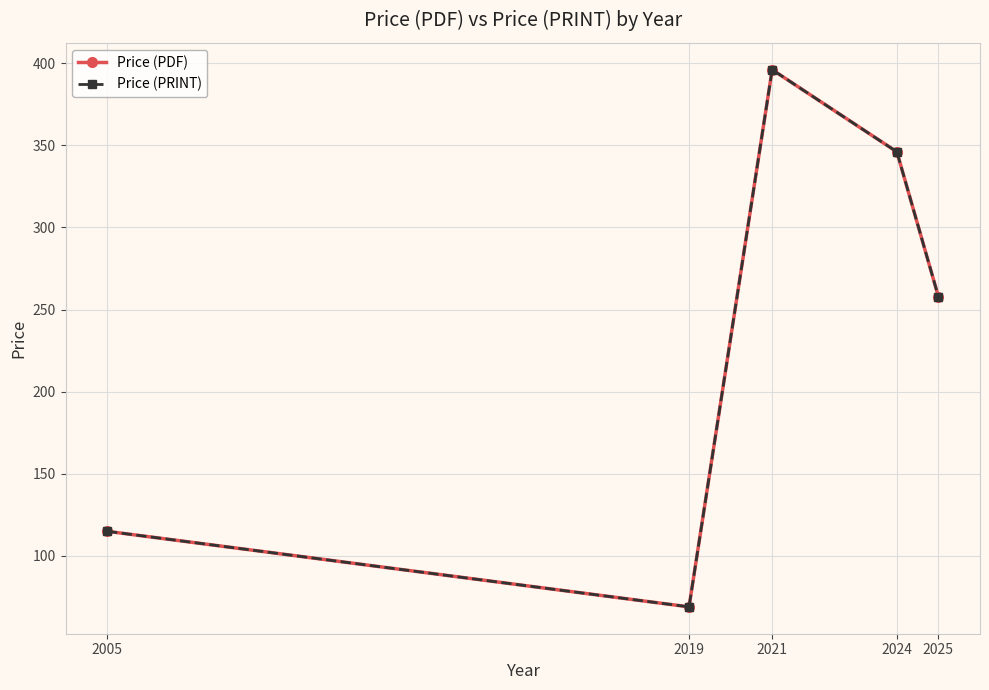

What is the value of the Price (PDF) point at the 4th from the left?

346.0